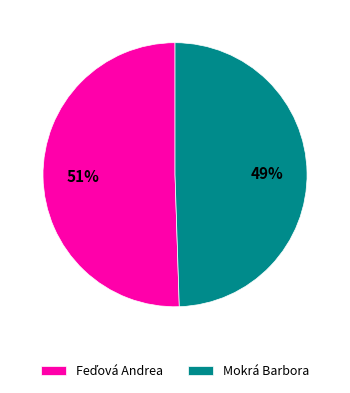

Is there any slice that represents more than half of the pie?

Yes